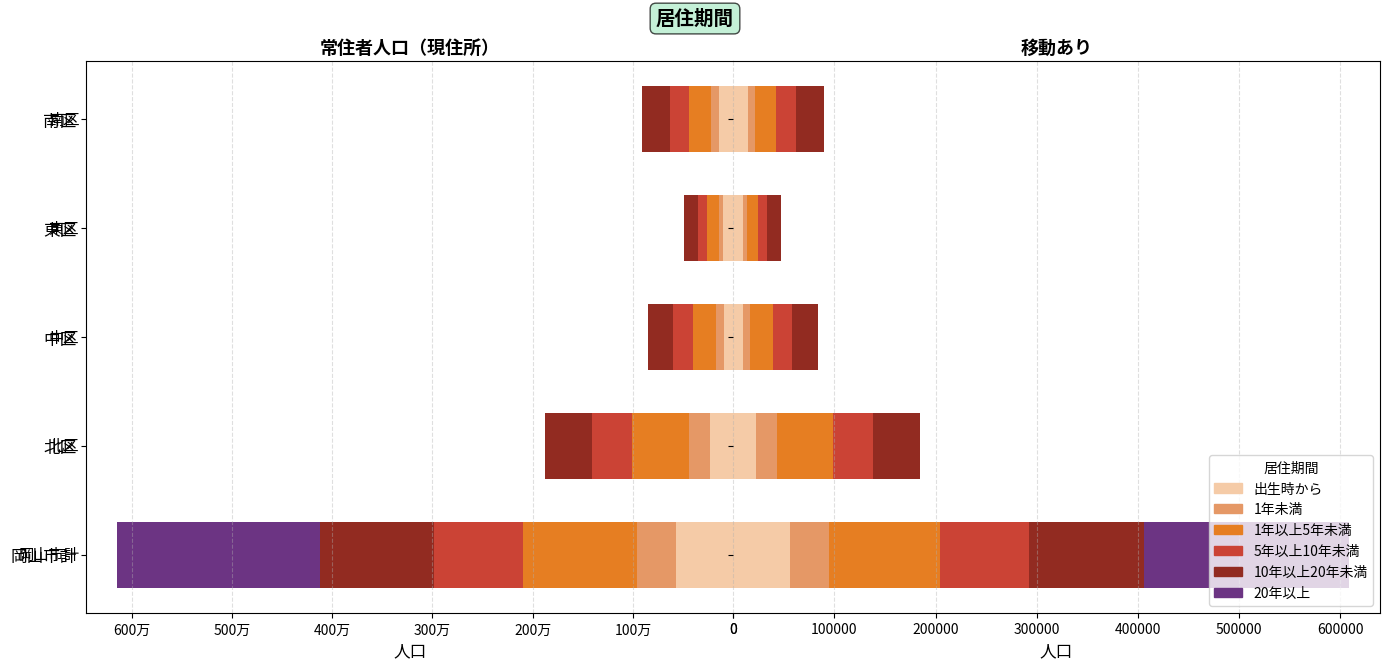

How many data points in 5年以上10年未満 are above 19639?

2